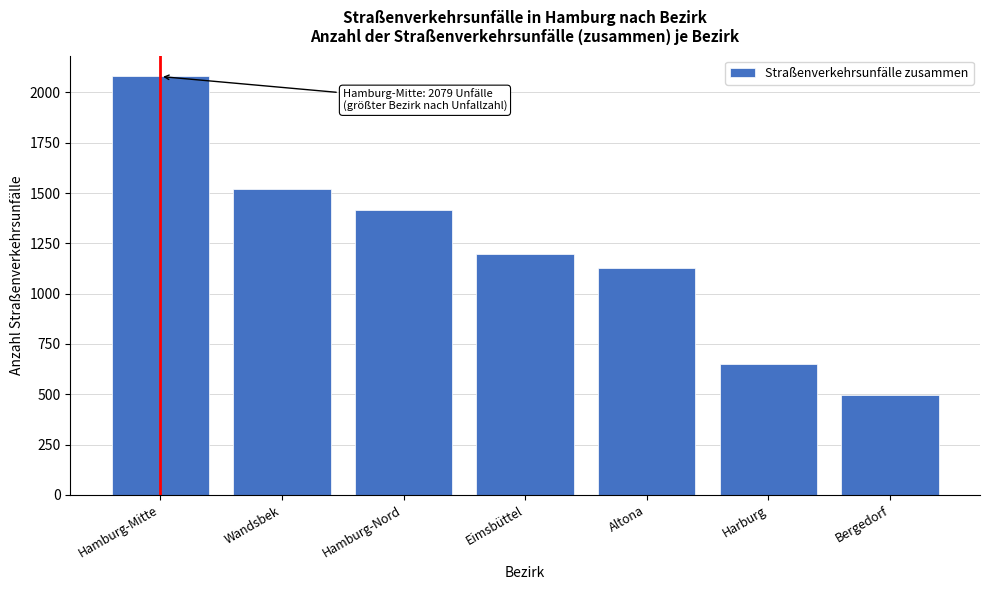

Reading left to right, extract all data points from this chart.

2079	1518	1416	1197	1126	652	496